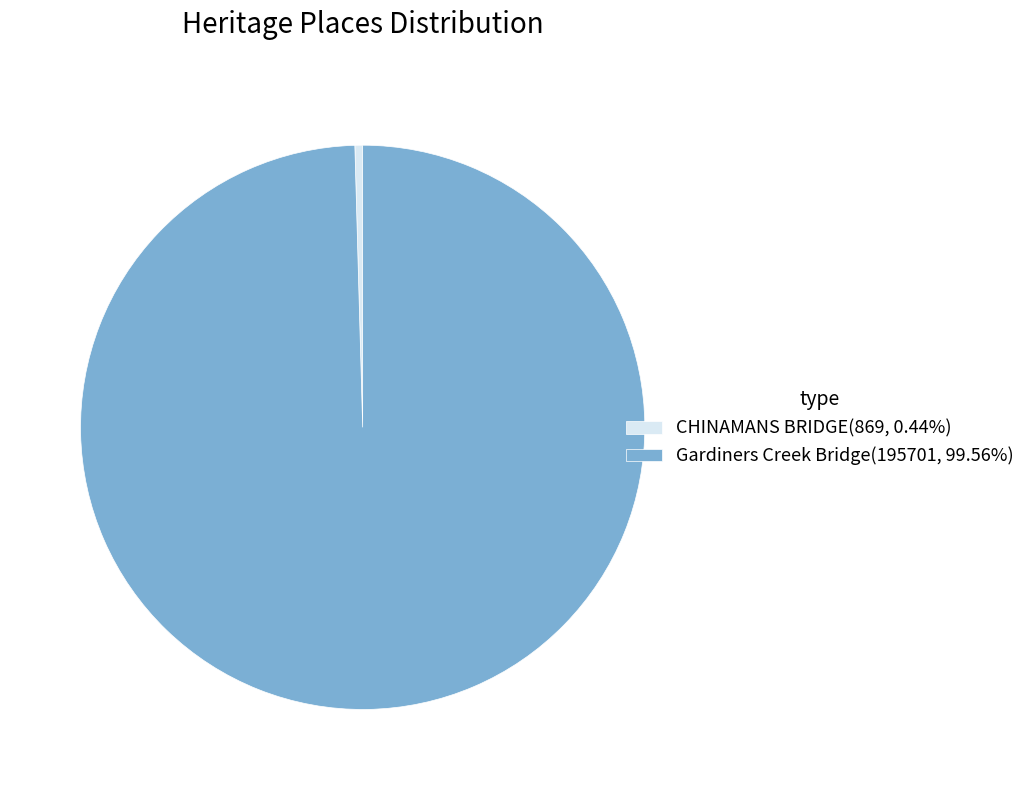

What is the ratio of the value at Gardiners Creek Bridge(195701, 99.56%) to the value at CHINAMANS BRIDGE(869, 0.44%)?

225.2